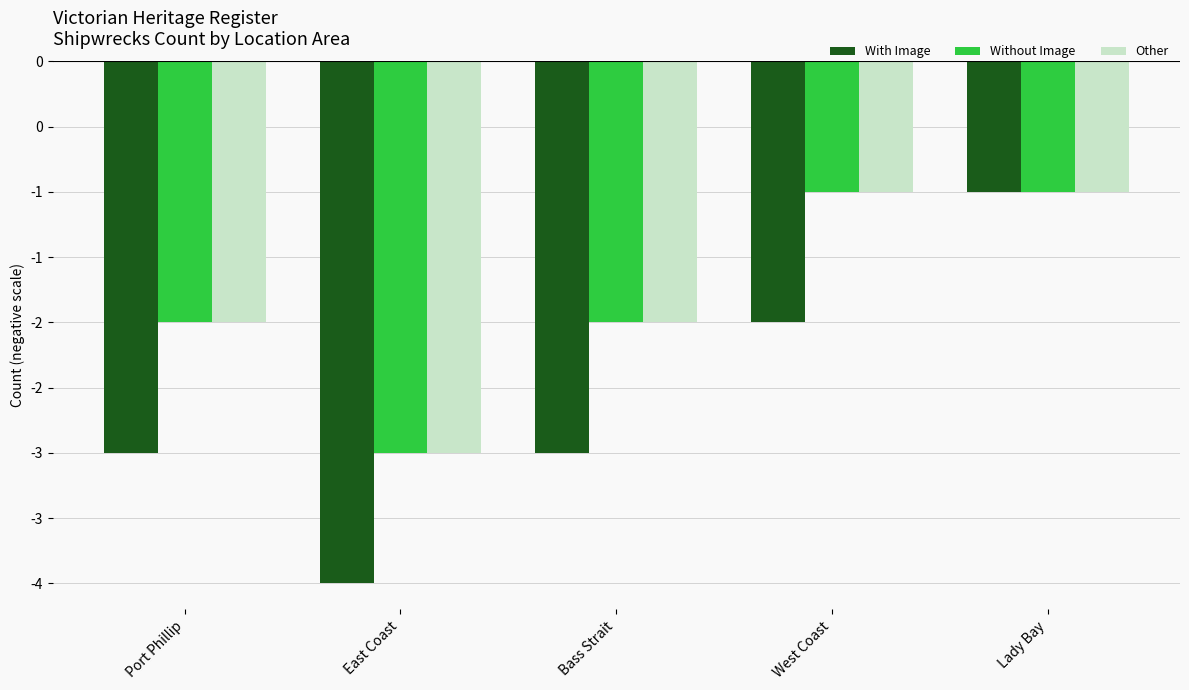

Are the bars grouped side by side (vs. stacked)?

Yes